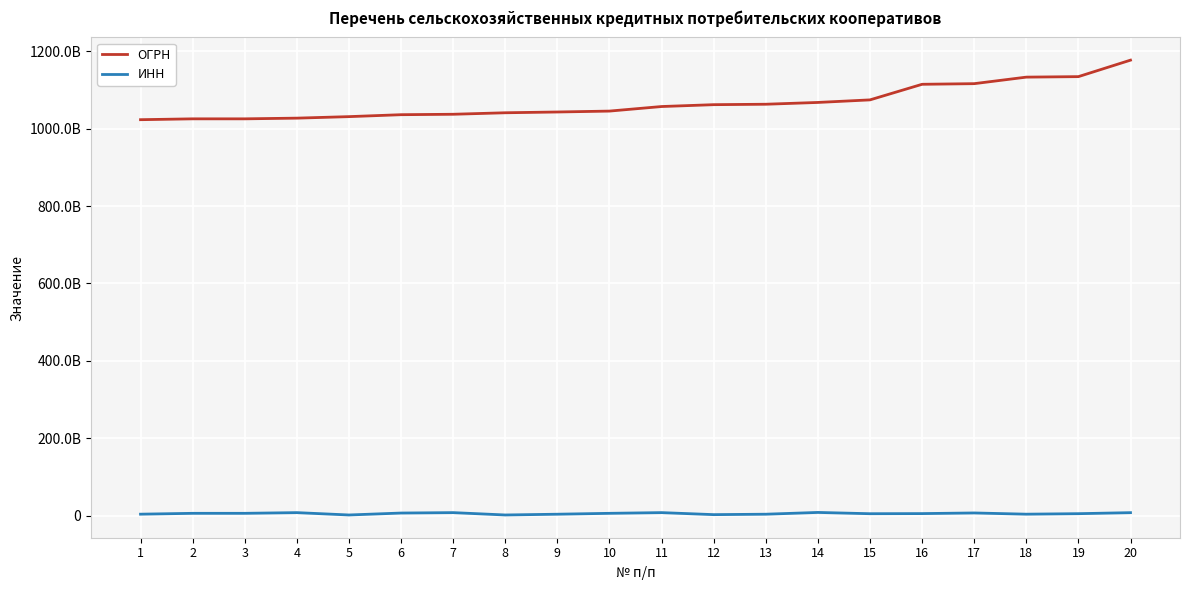

The ИНН series shows 11498660611 at 7. True or false?

False